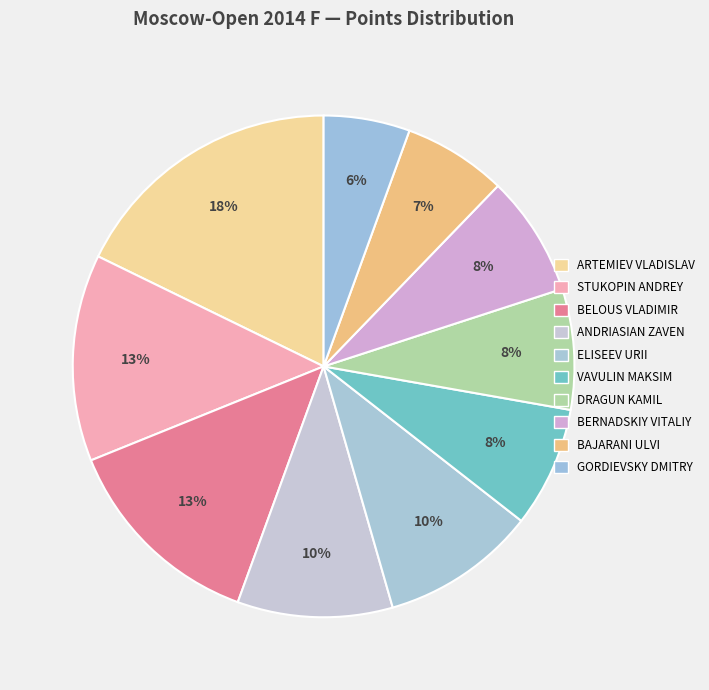

Rank the categories by value from lowest to highest.

Gordievsky Dmitry, Bajarani Ulvi, Vavulin Maksim, Dragun Kamil, Bernadskiy Vitaliy, Andriasian Zaven, Eliseev Urii, Stukopin Andrey, Belous Vladimir, Artemiev Vladislav